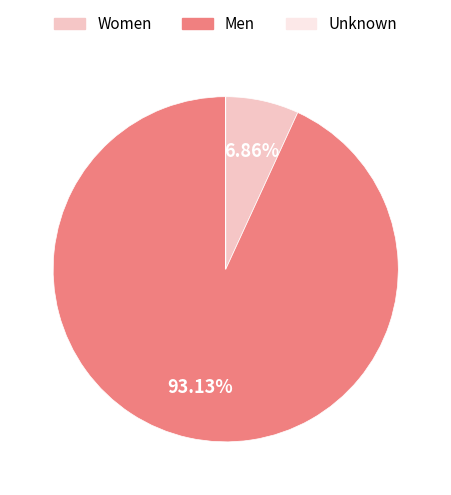

Do Men and Women together represent more than half of the pie?

Yes